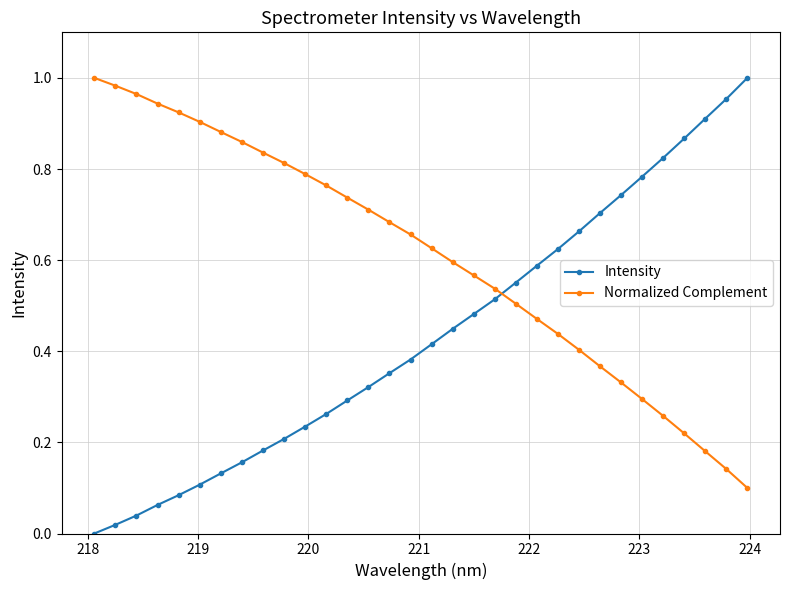

True or false: Normalized Complement and Intensity cross at least once.

True